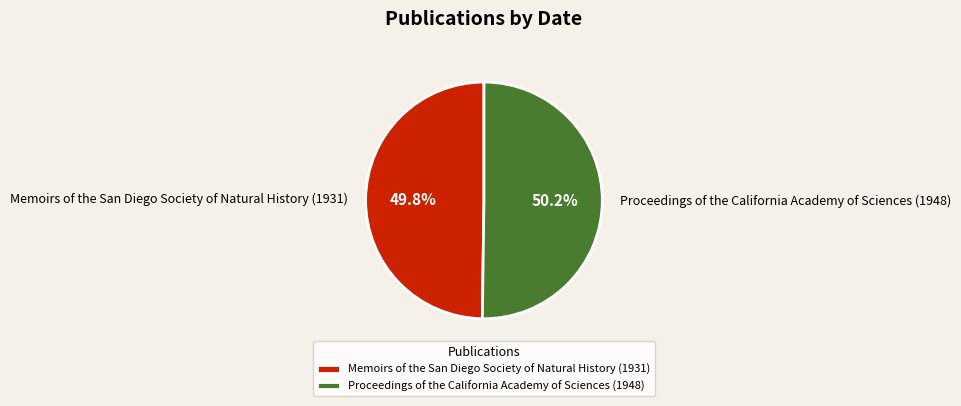

To the nearest percent, what is the average slice percentage?

50%